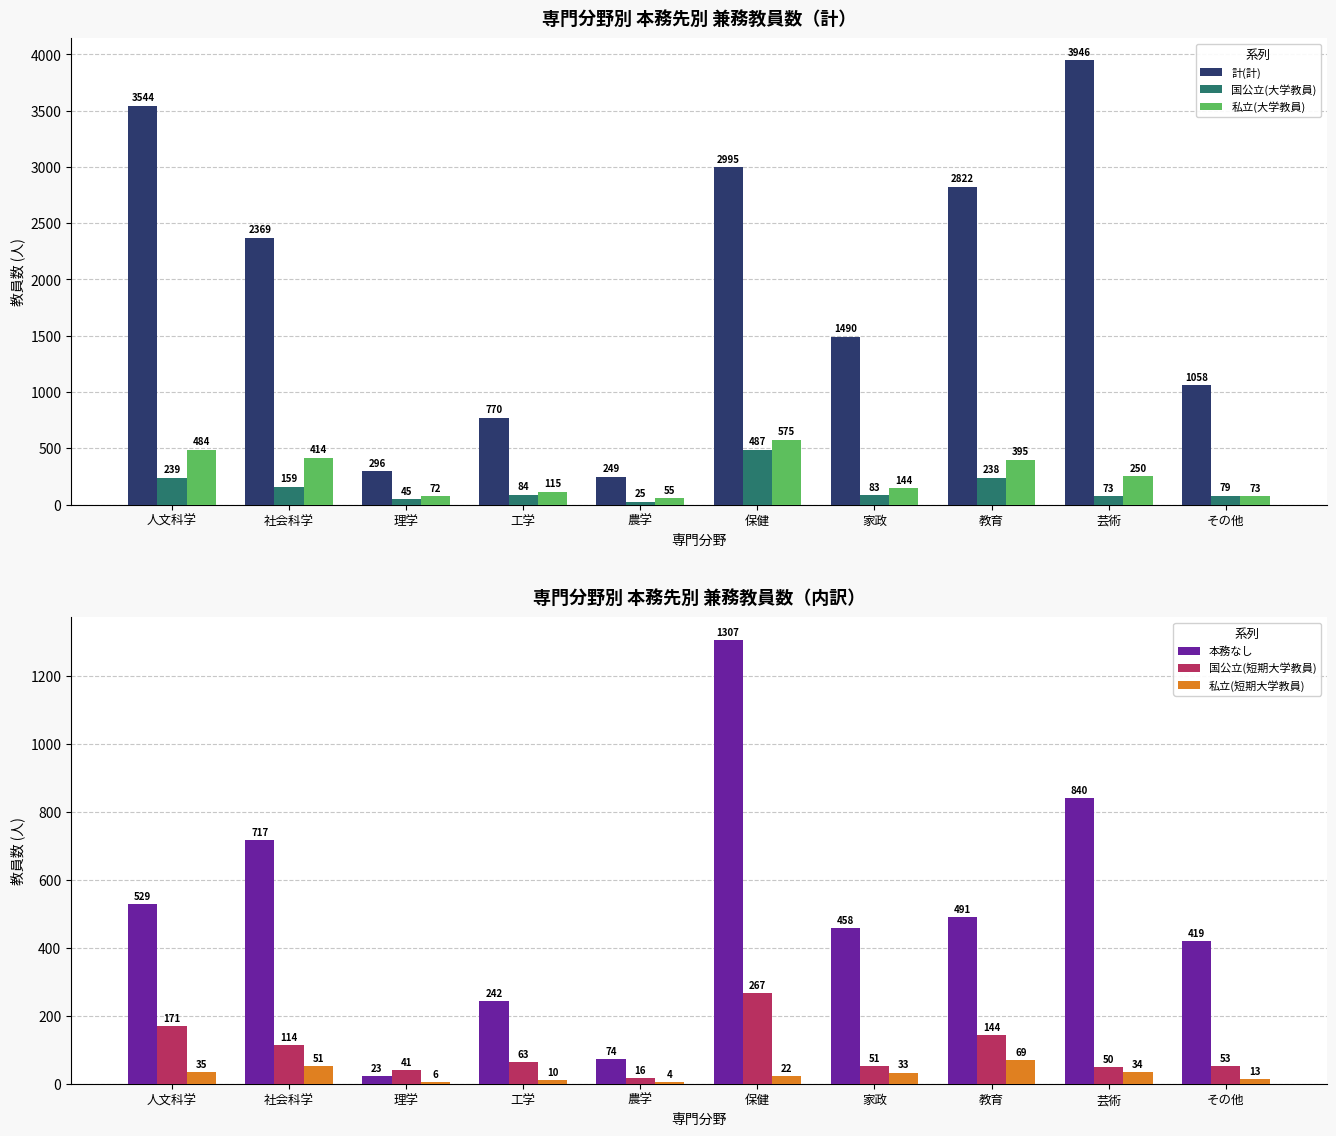

At how many categories does at least one series exceed 756?

8